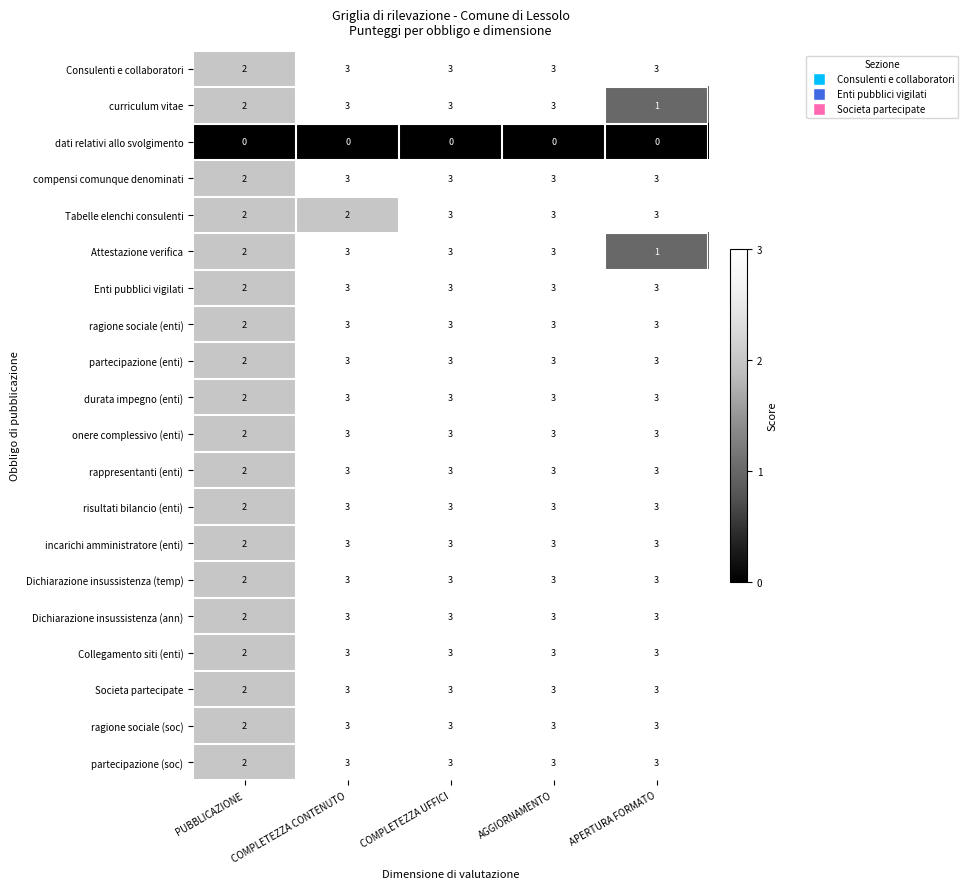

What is the approximate value of Societa partecipate at COMPLETEZZA UFFICI?

3